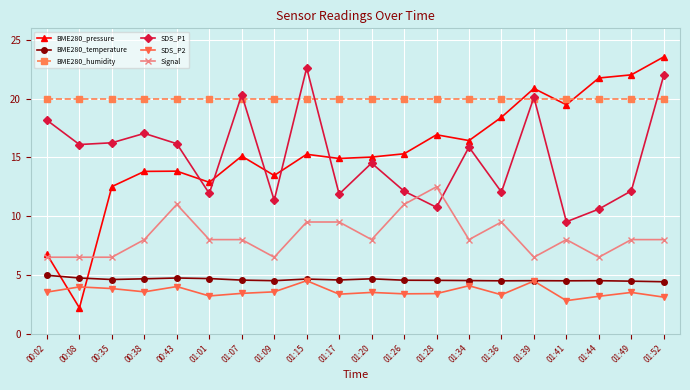

At which category does the chart reach its peak across all series?

01:52